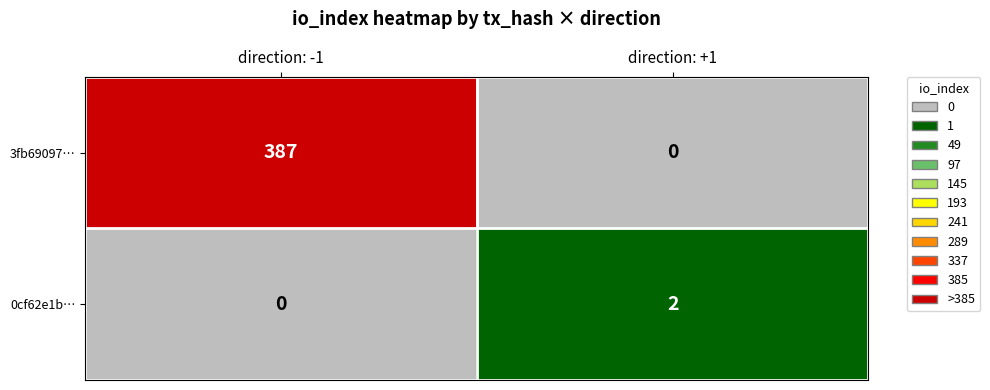

How many distinct data groups are displayed?

2